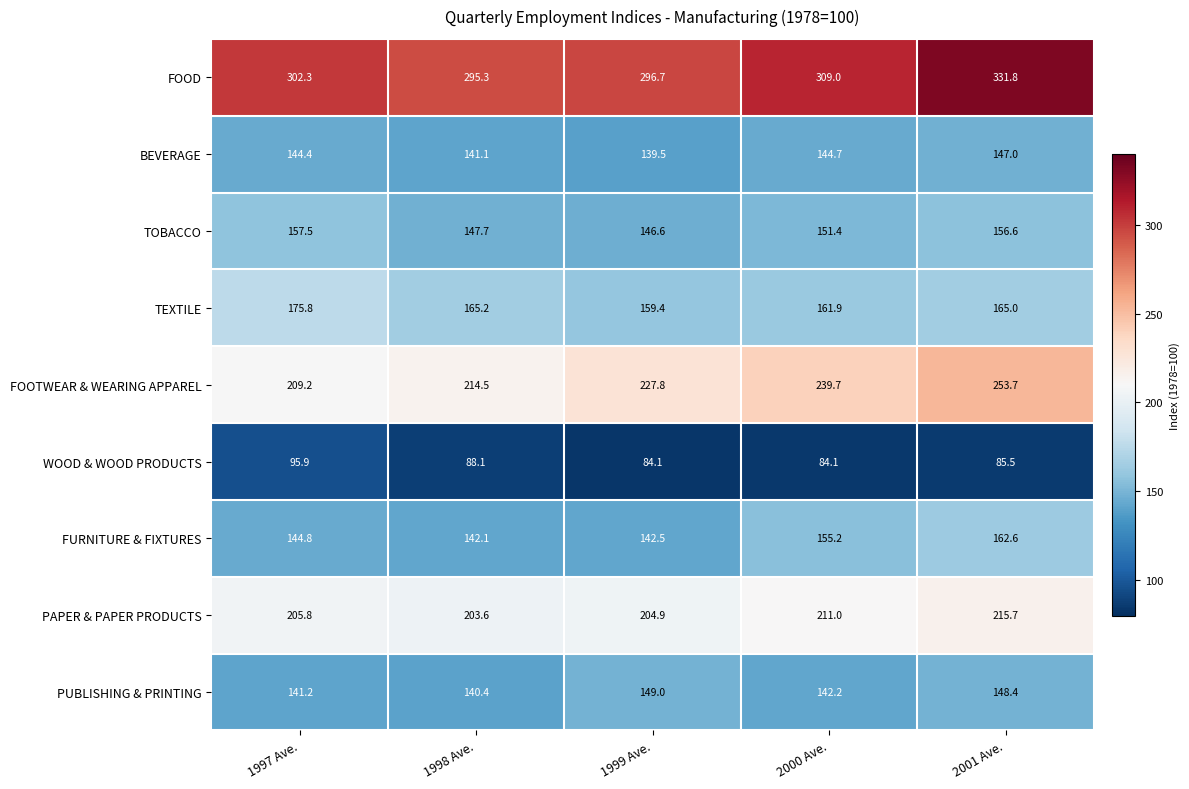

What is the approximate value of PAPER & PAPER PRODUCTS at 1997 Ave.?

205.8